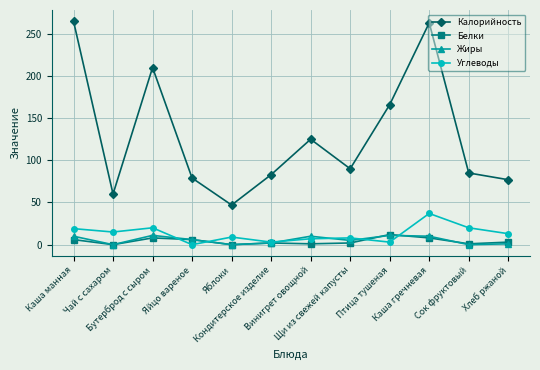

True or false: Калорийность and Белки cross at least once.

False